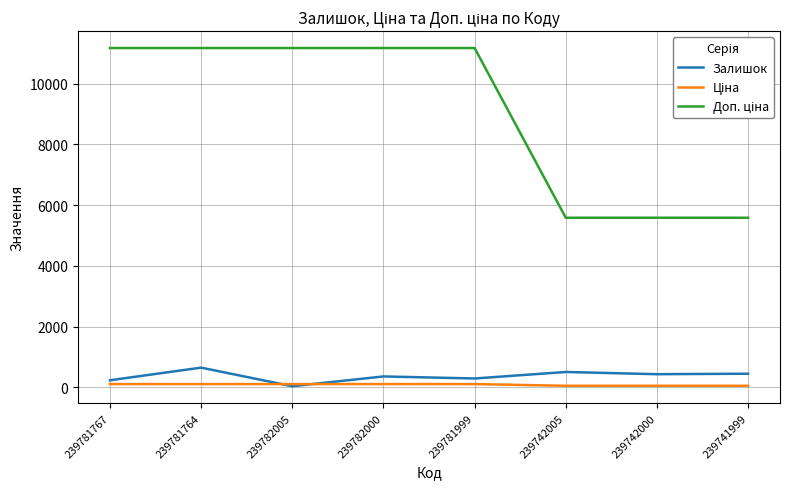

What is the greatest value displayed?

11169.0